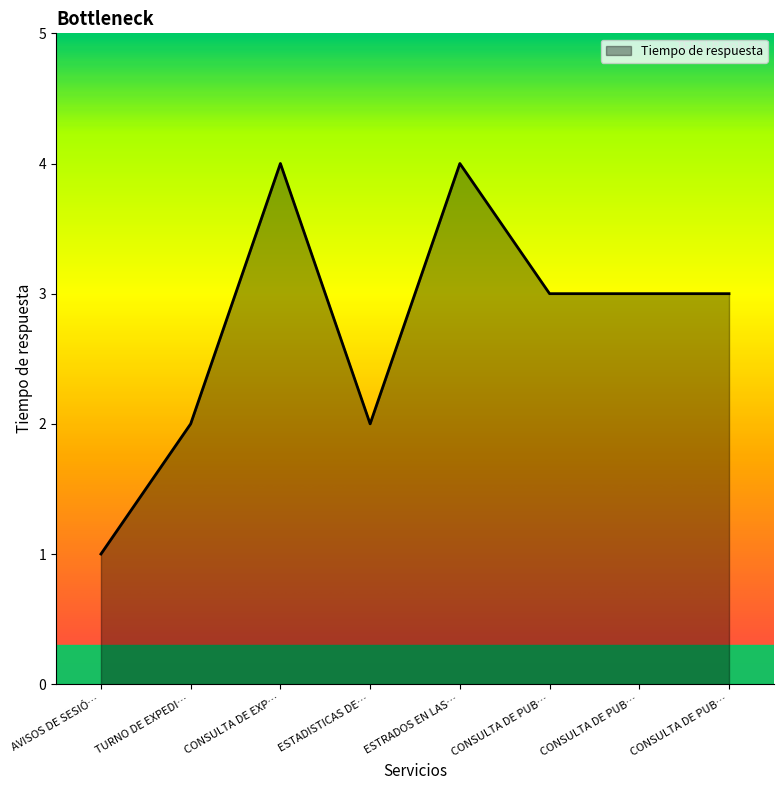

At which label does the data first exceed 3?

CONSULTA DE EXP…